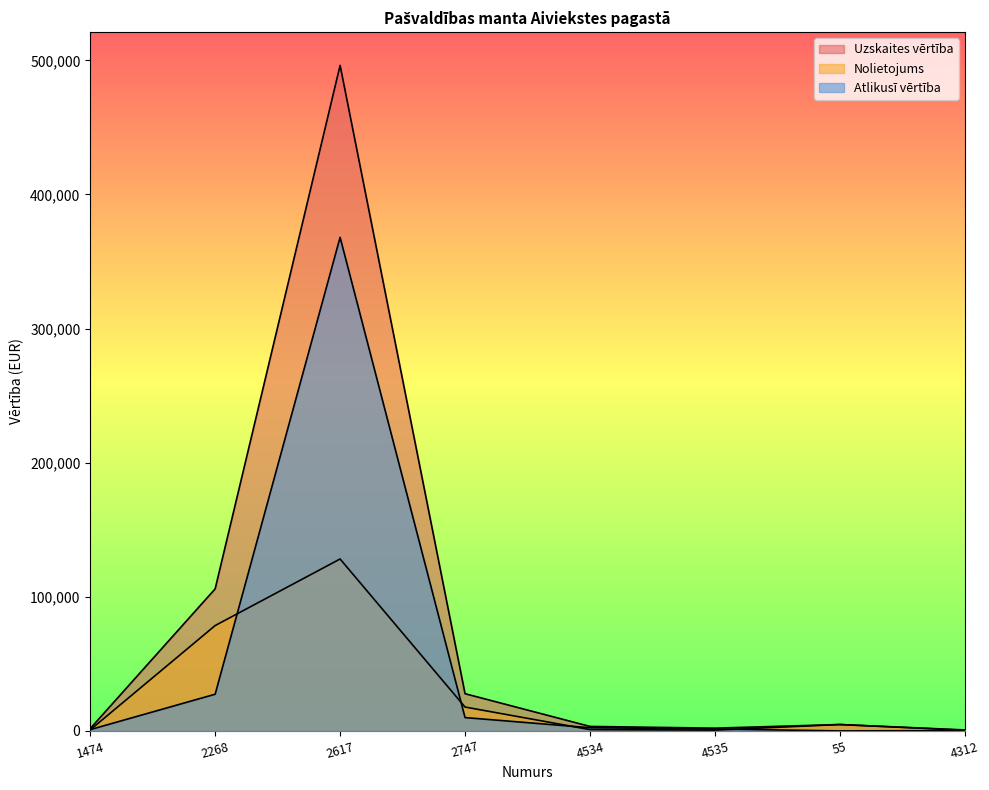

At which label does Nolietojums reach its peak?

2617